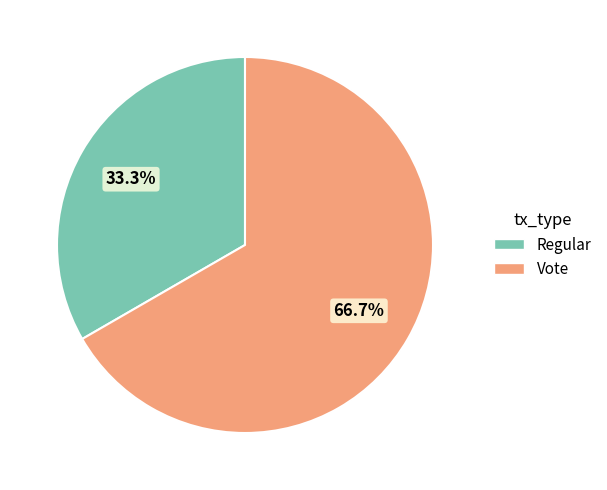

Which has a higher value, Vote or Regular?

Vote